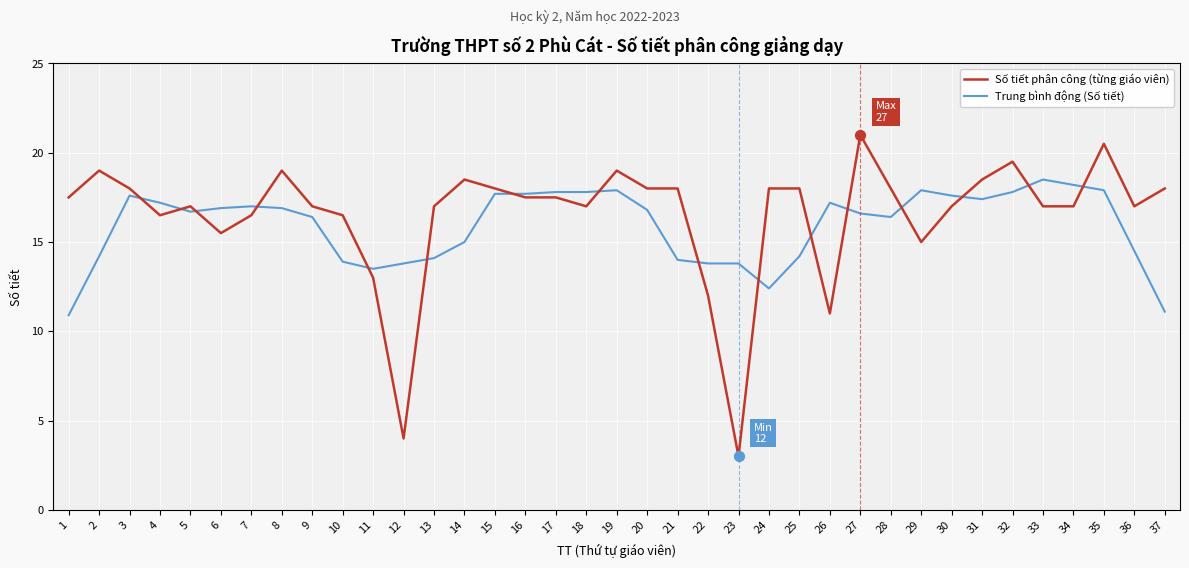

What is the difference between the highest and lowest values at 30?

0.6